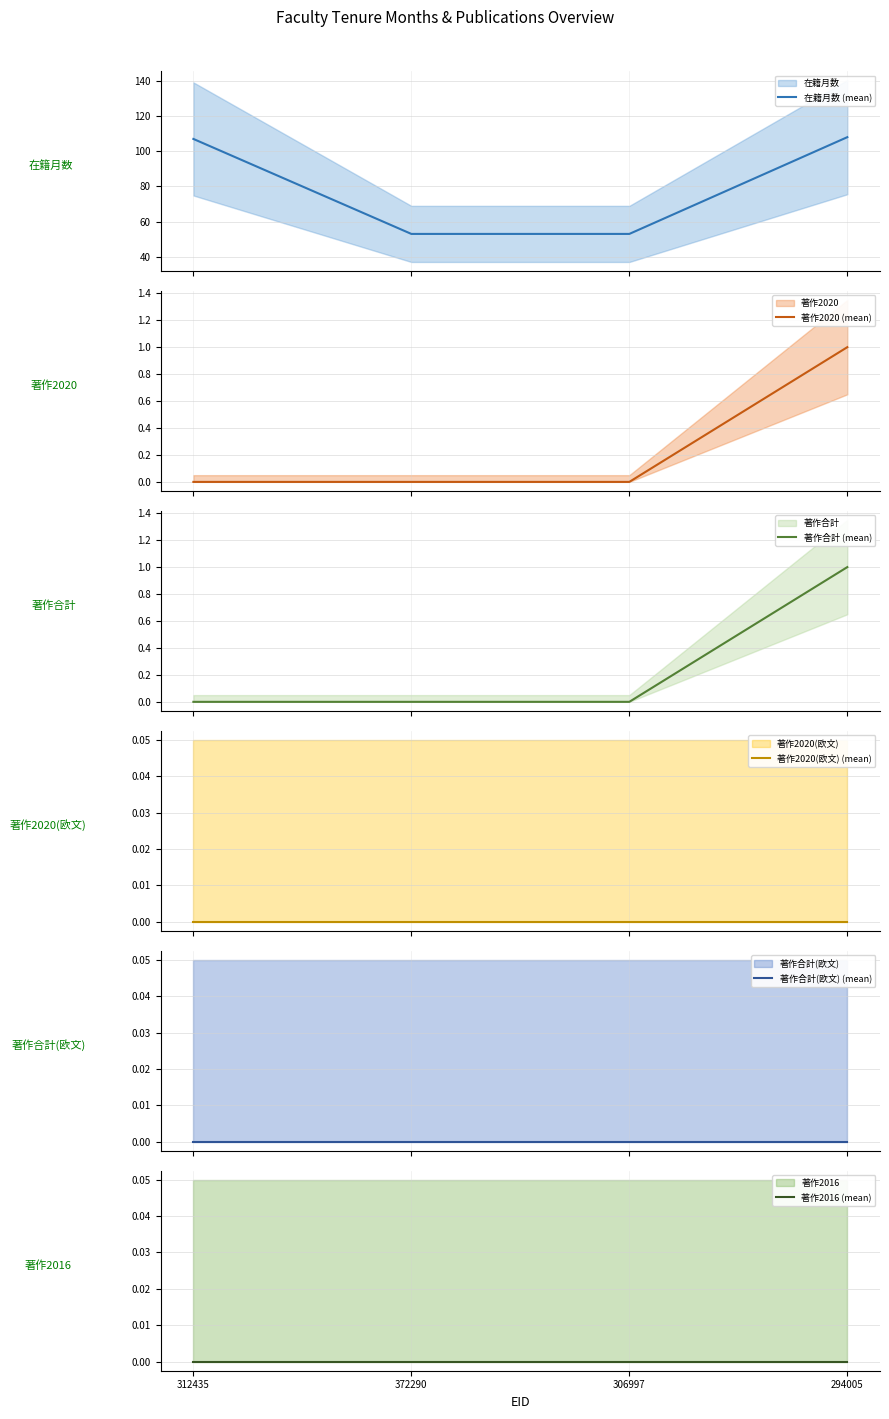

The 著作合計(欧文) (mean) series shows 0 at 372290. True or false?

True